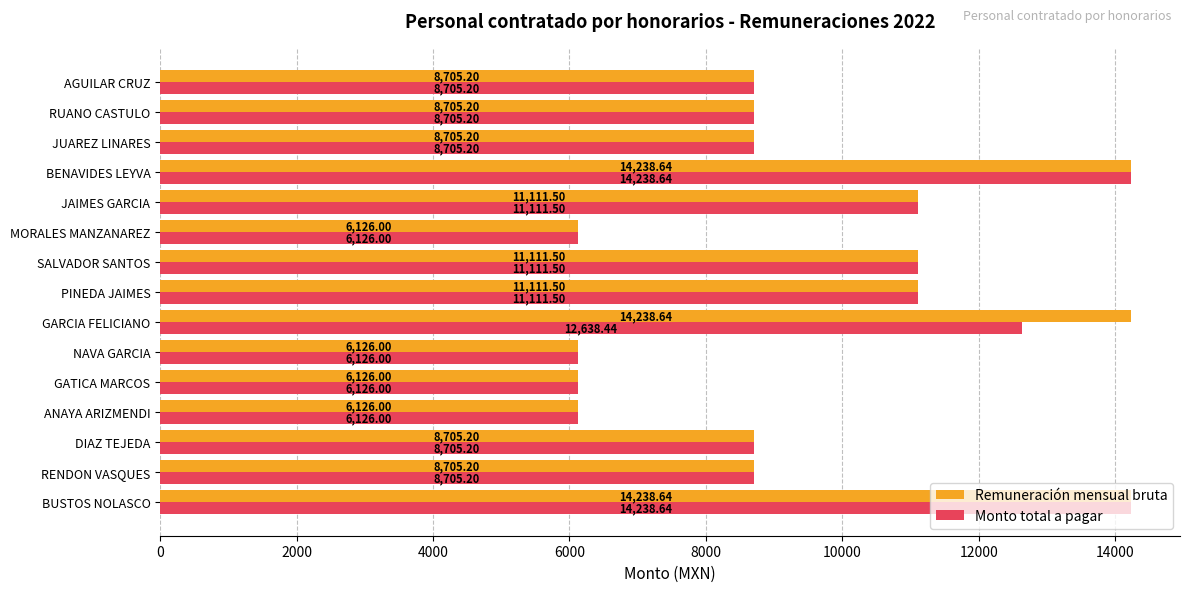

Rank the series by their average value, from highest to lowest.

Remuneración mensual bruta, Monto total a pagar